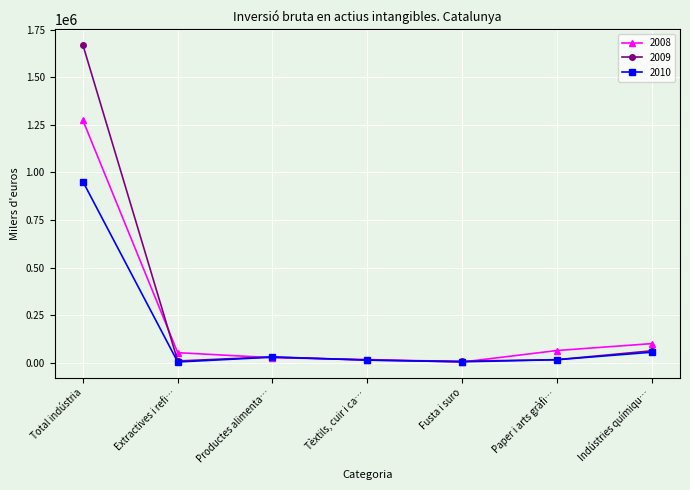

Does the chart display data point markers on the line(s)?

Yes